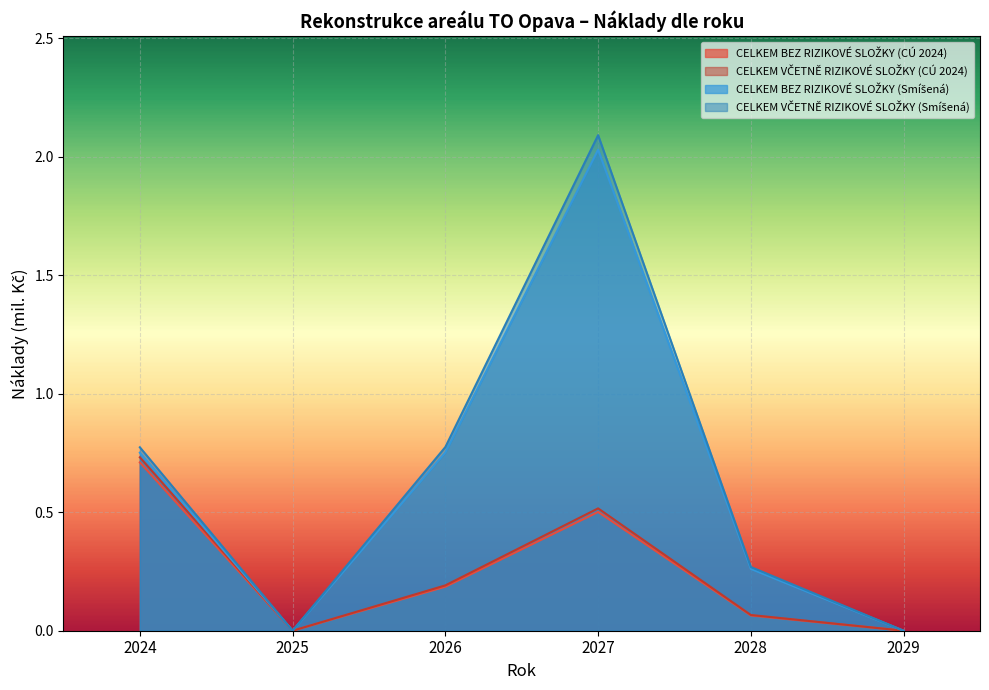

Is the value of CELKEM VČETNĚ RIZIKOVÉ SLOŽKY (CÚ 2024) at 2027 greater than the value of CELKEM BEZ RIZIKOVÉ SLOŽKY (Smíšená) at 2026?

No